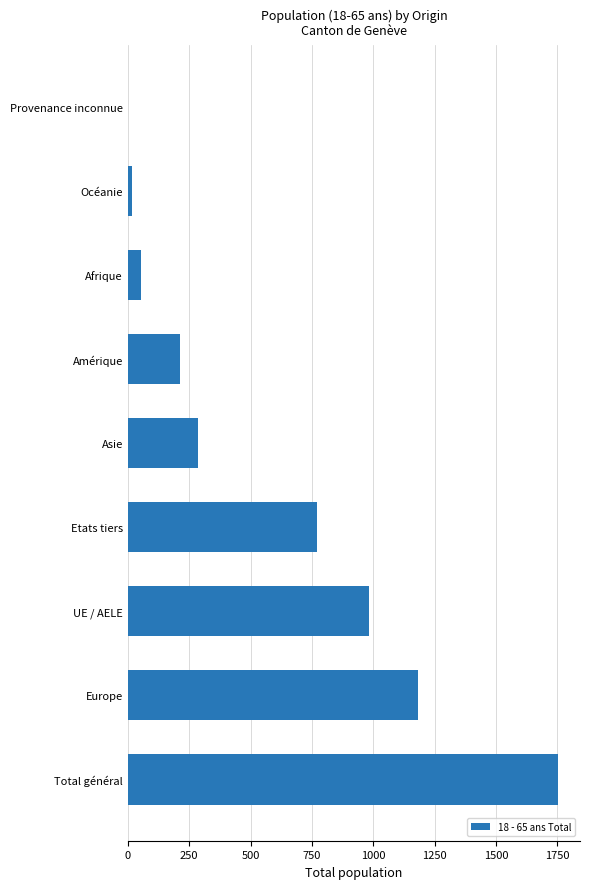

What is the greatest value displayed?

1755